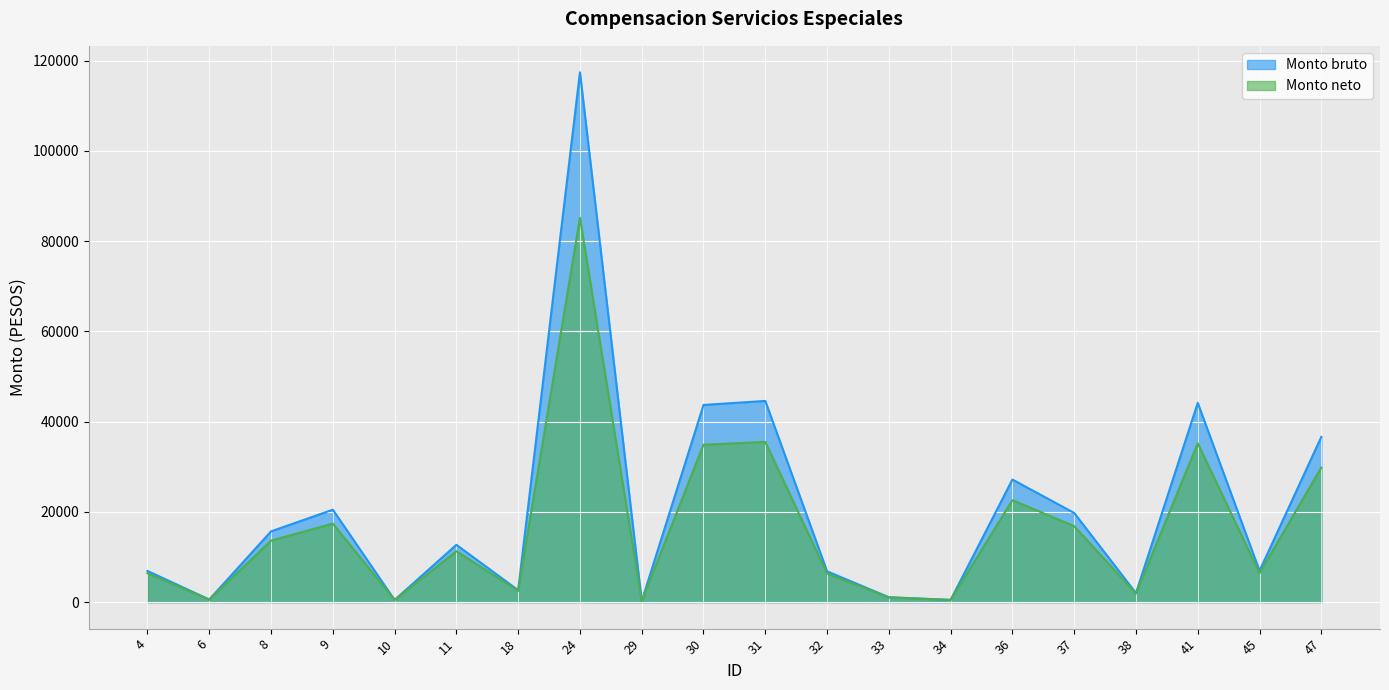

List the labels in order of Monto bruto value, largest first.

24, 31, 41, 30, 47, 36, 9, 37, 8, 11, 45, 4, 32, 18, 38, 33, 6, 34, 10, 29